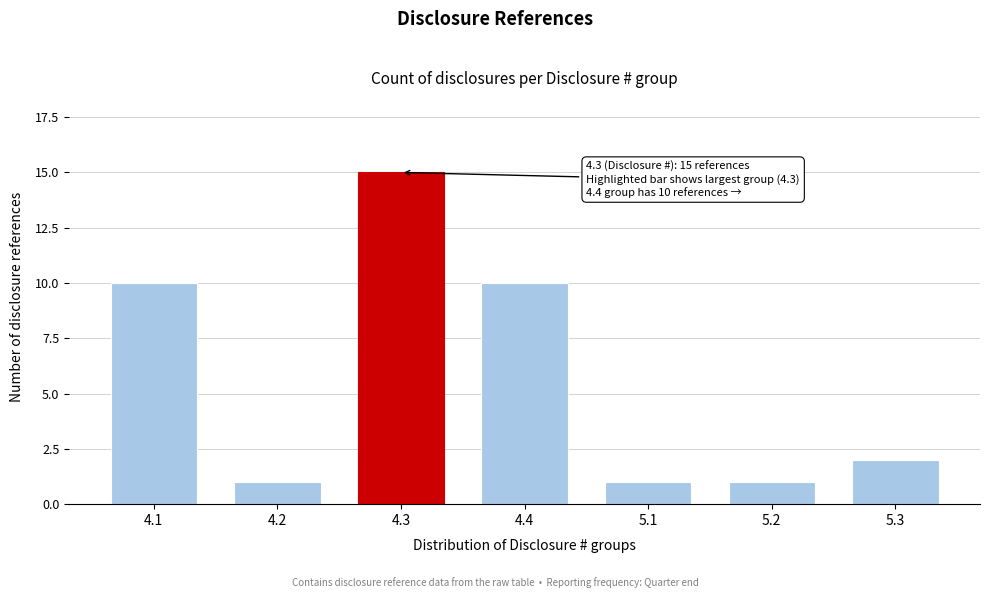

Reading left to right, list all the values displayed in this chart.

10	1	15	10	1	1	2